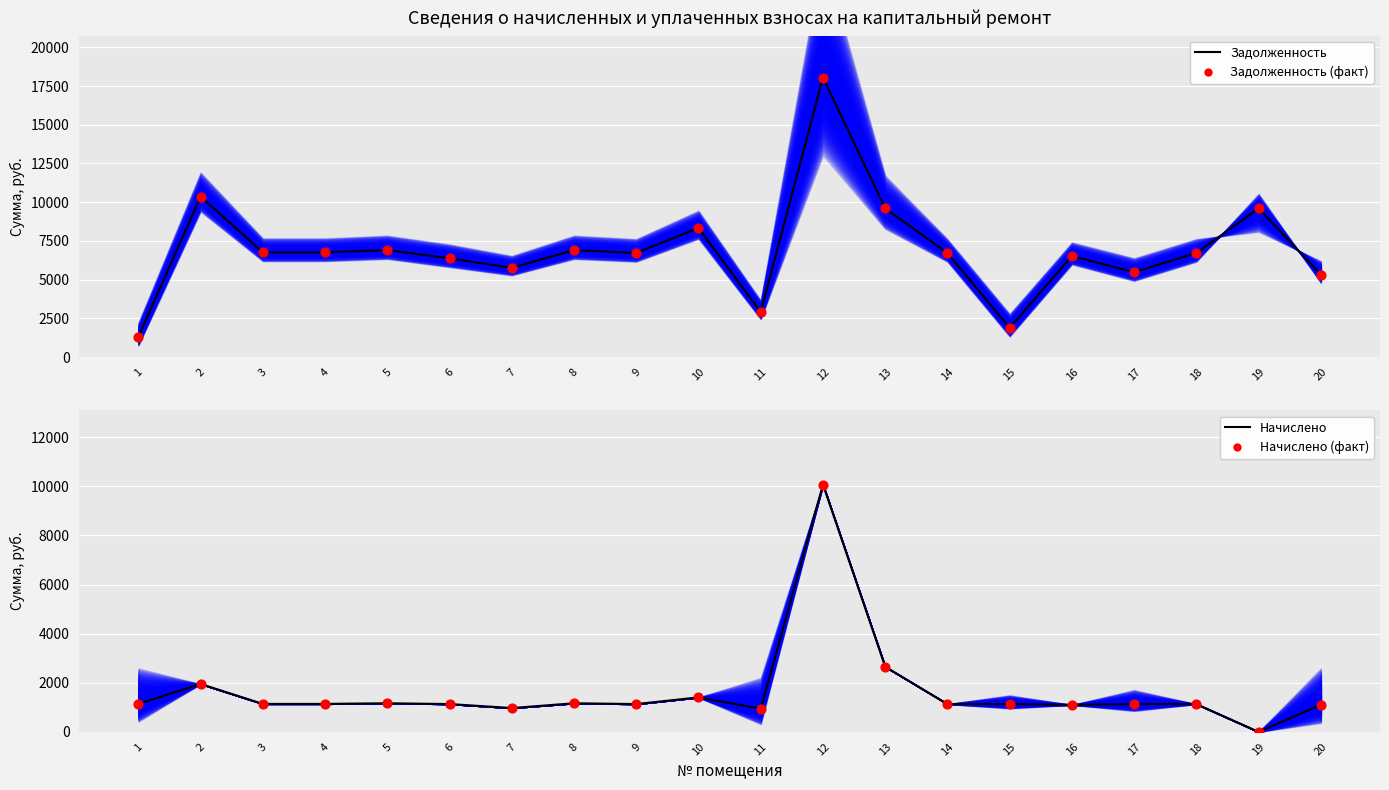

At which category is the sum across all series the highest?

12